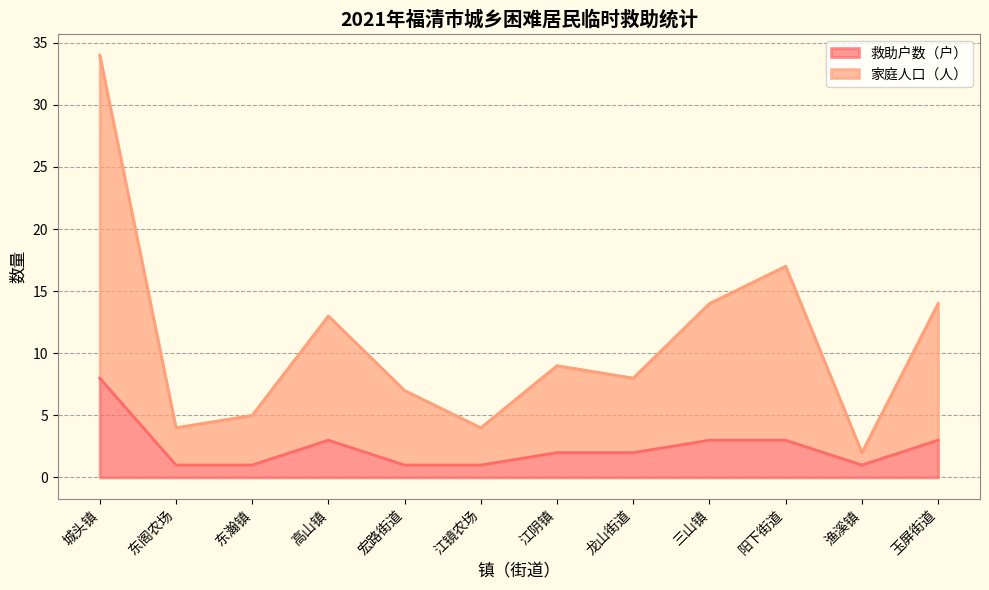

What is the difference between the second highest and second lowest values in the 家庭人口（人） series?

13